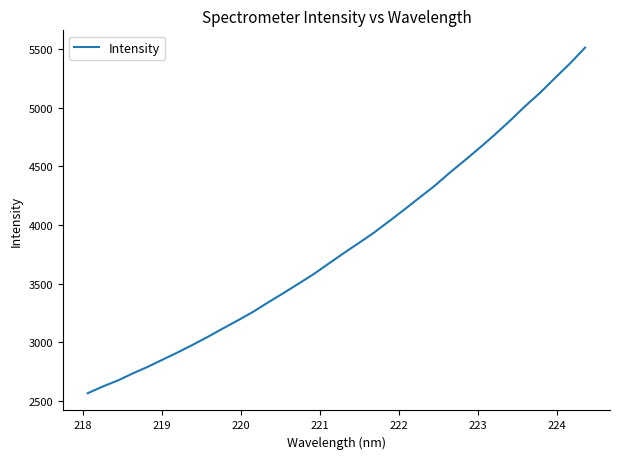

What is the average value?

3829.7